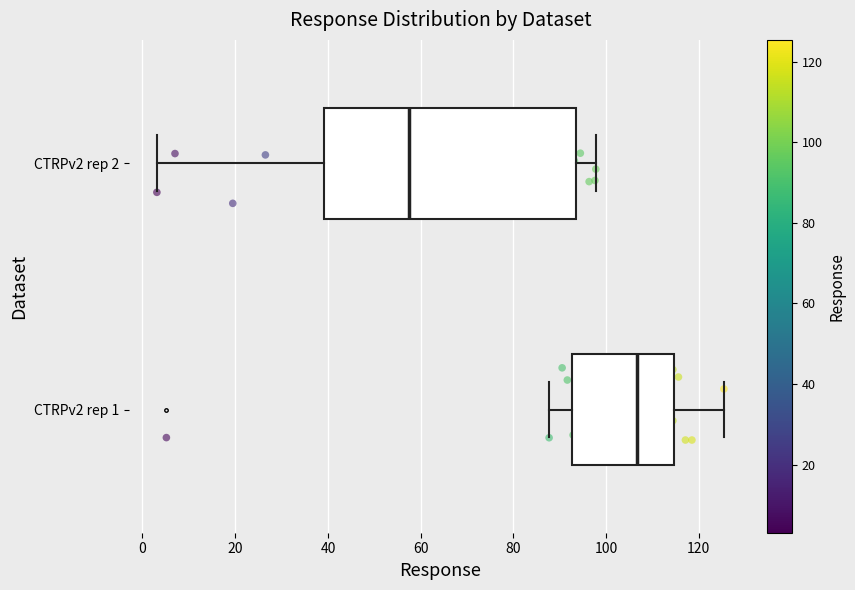

Which box has the furthest to the right median line?

CTRPv2 rep 1